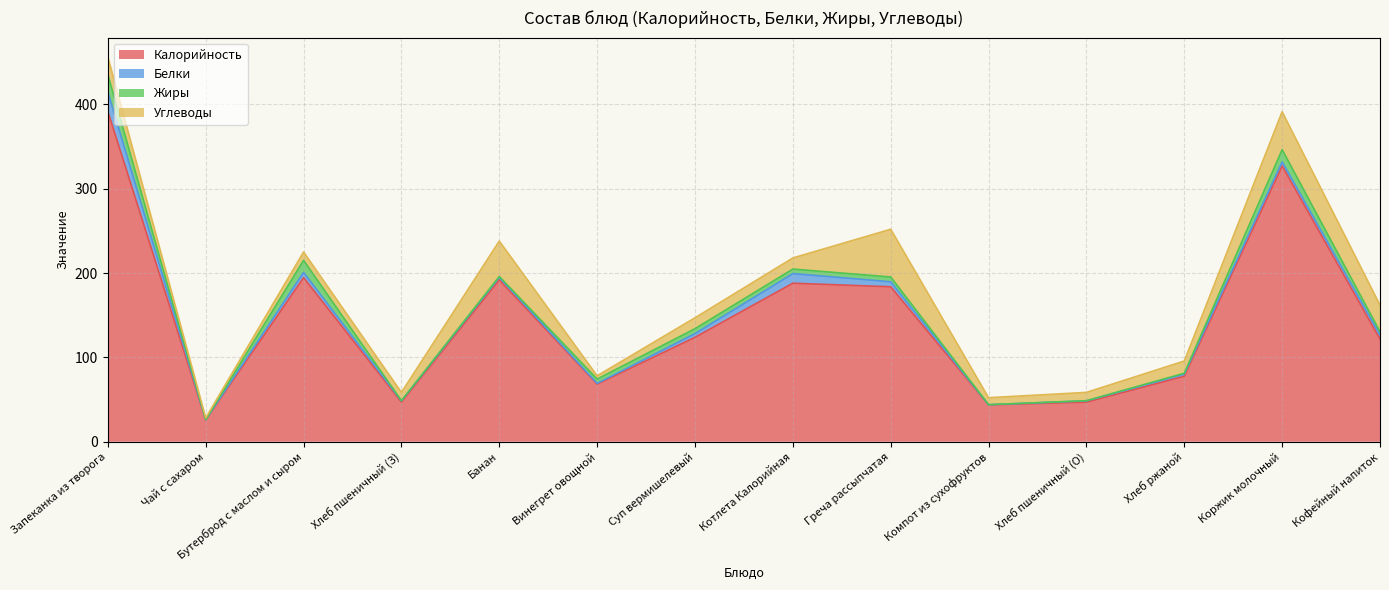

Reading left to right, transcribe all the data shown in this chart.

Калорийность: 391.6	25.9	194.6	47.0	192.0	68.3	123.9	188.0	183.8	43.7	47.0	77.7	327.1	121.8
Белки: 23.1	0.2	6.2	1.5	3.0	0.9	4.4	11.4	6.0	0.2	1.5	2.5	4.8	4.9
Жиры: 20.6	0.1	14.3	0.2	1.0	5.1	5.9	5.3	5.7	0.1	0.2	1.0	14.5	3.9
Углеводы: 21.2	2.1	9.9	9.8	42.0	3.9	12.9	13.2	56.6	8.3	9.8	14.5	45.0	31.5